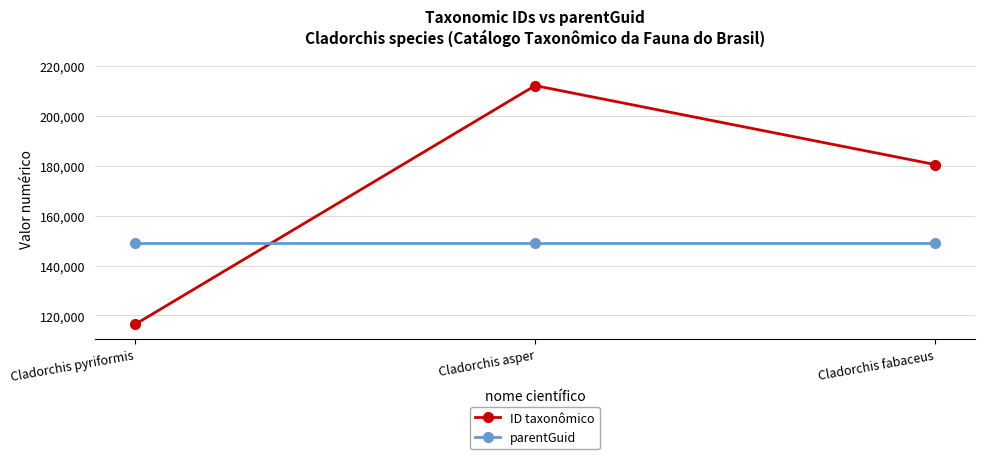

How many data points does each series have?

3